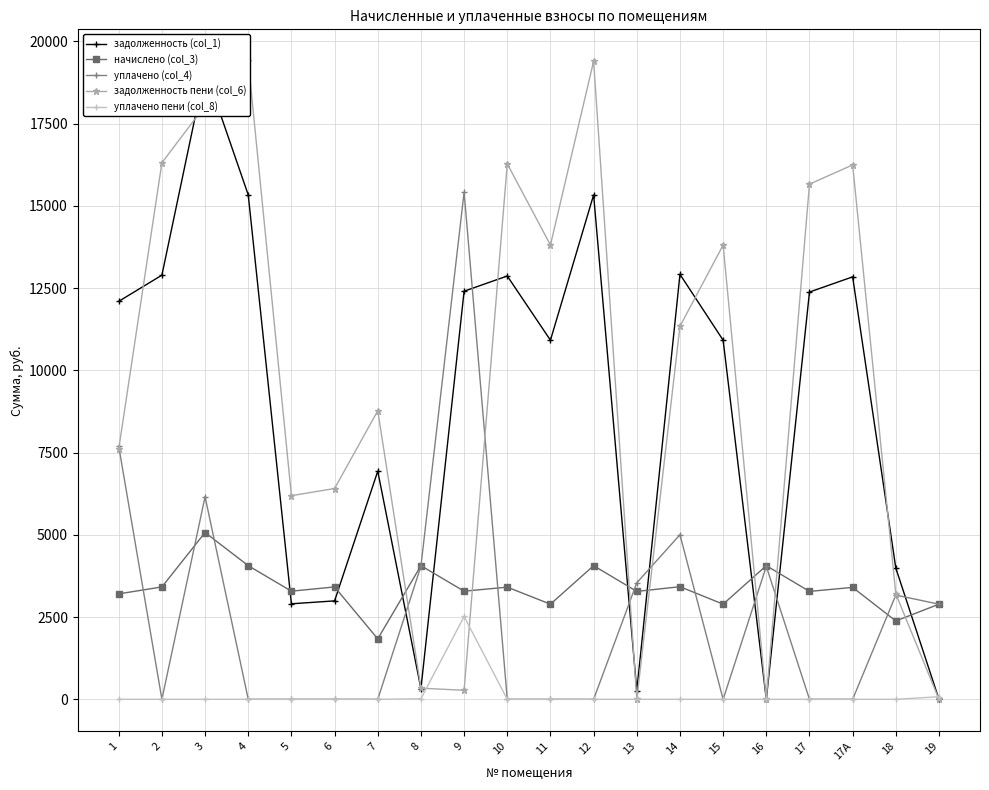

How many positive values does the задолженность пени (col_6) series have?

18